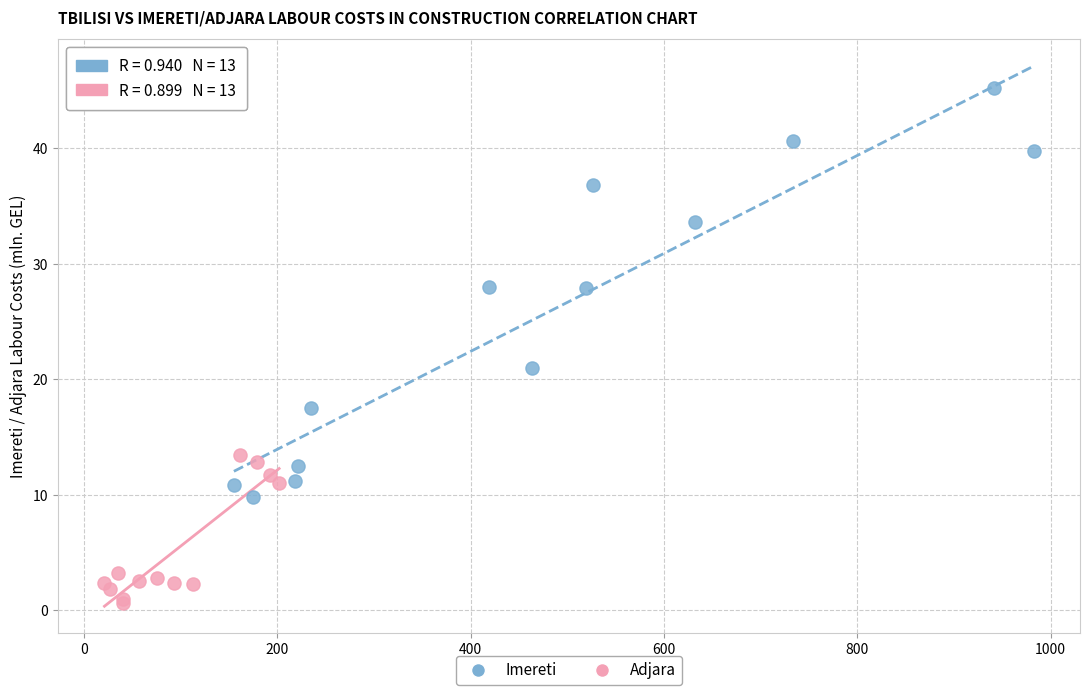

Which series has the largest Y range (max minus min)?

Imereti